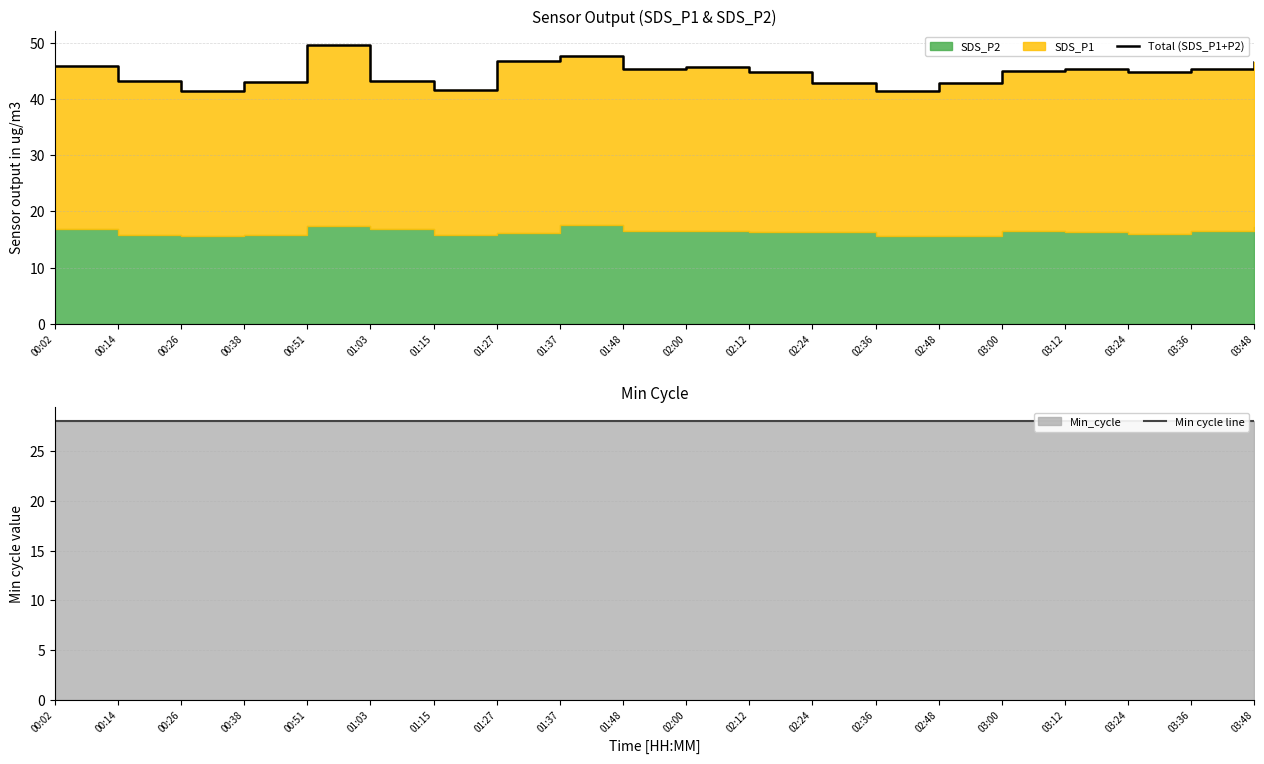

Reading right to left, list all the values displayed in this chart.

Total (SDS_P1+P2): 03:48=46.6	03:36=45.3	03:24=44.8	03:12=45.3	03:00=45.0	02:48=42.8	02:36=41.4	02:24=42.8	02:12=44.8	02:00=45.8	01:48=45.3	01:37=47.6	01:27=46.7	01:15=41.7	01:03=43.2	00:51=49.6	00:38=43.0	00:26=41.5	00:14=43.3	00:02=45.9
Min cycle line: 03:48=28.0	03:36=28.0	03:24=28.0	03:12=28.0	03:00=28.0	02:48=28.0	02:36=28.0	02:24=28.0	02:12=28.0	02:00=28.0	01:48=28.0	01:37=28.0	01:27=28.0	01:15=28.0	01:03=28.0	00:51=28.0	00:38=28.0	00:26=28.0	00:14=28.0	00:02=28.0